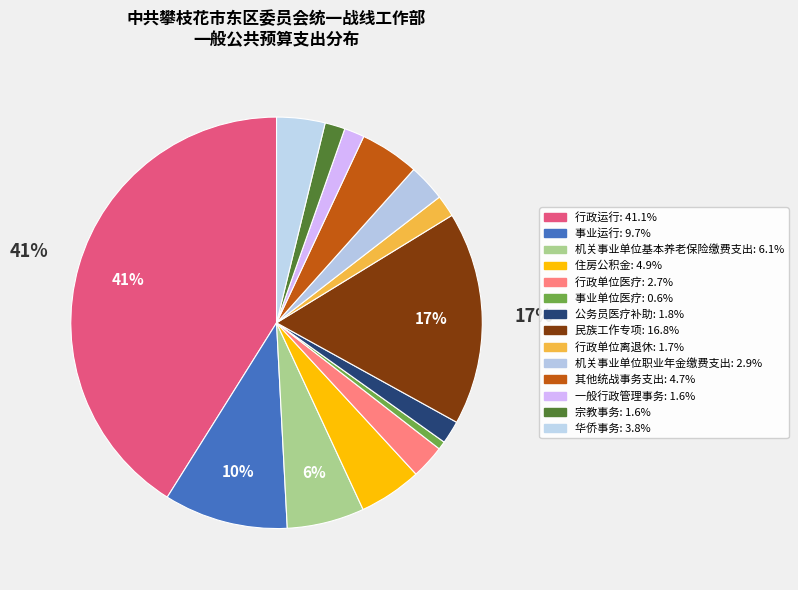

How many slices are in this pie chart?

14